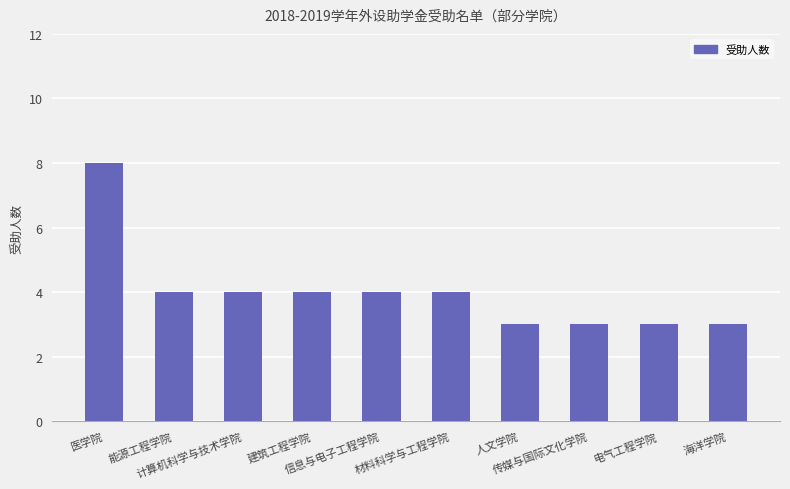

What is the difference between the maximum and second lowest values?

5